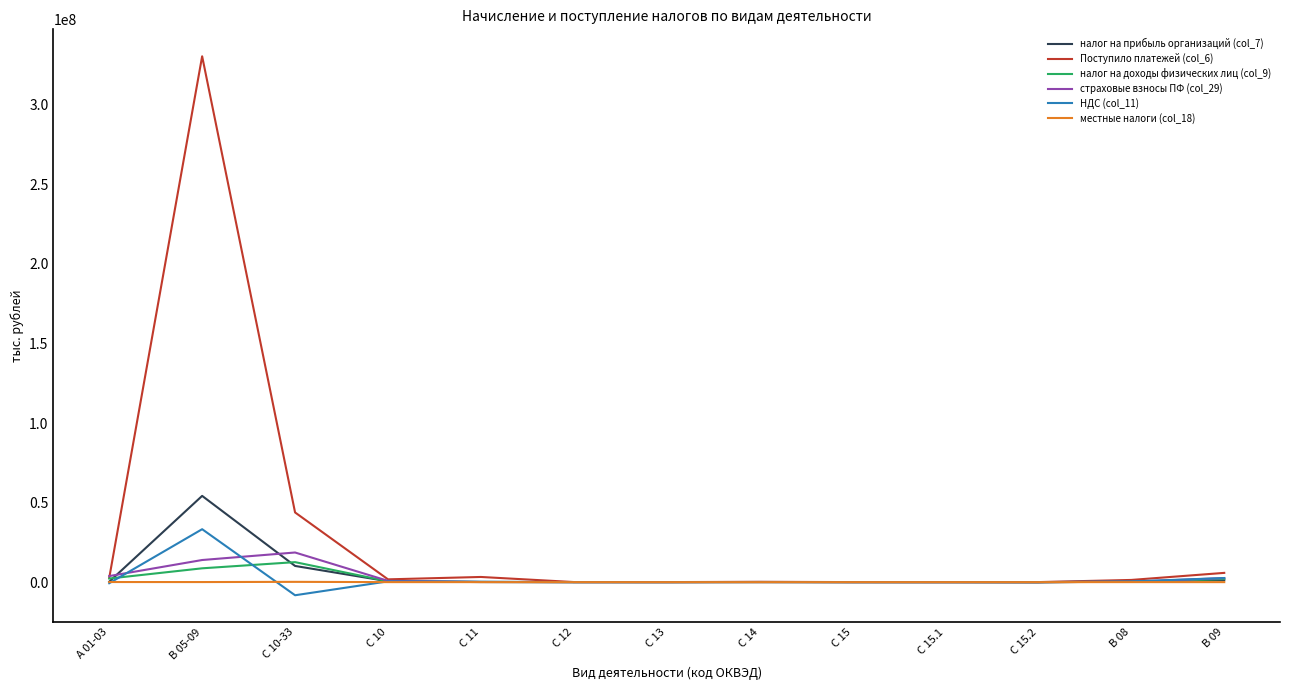

Does the chart have visible grid lines?

No